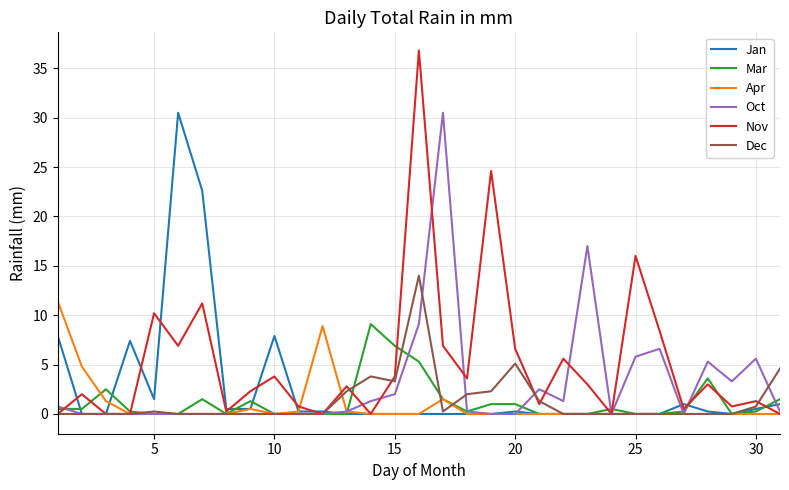

Which series has the widest spread of values?

Nov